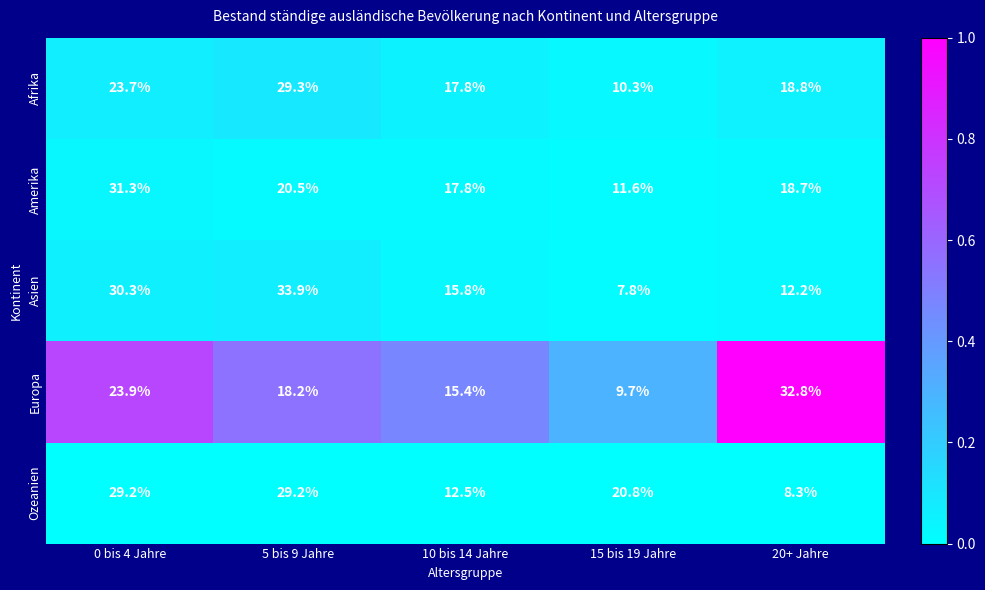

What is the difference between the highest and lowest values at 10 bis 14 Jahre?

5.3